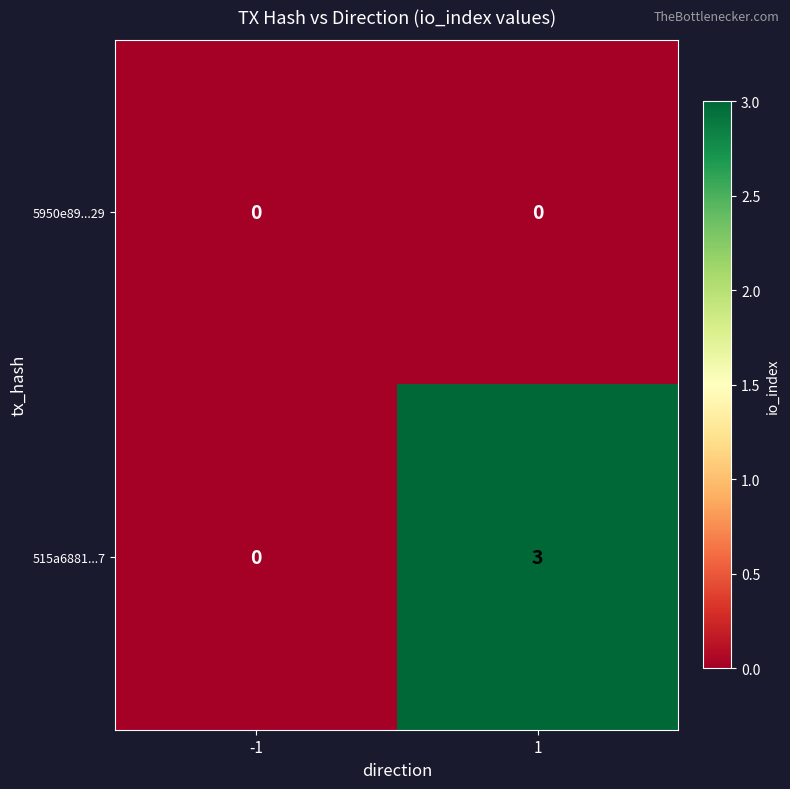

True or false: 515a6881...7 has a value of -2 at -1.

False